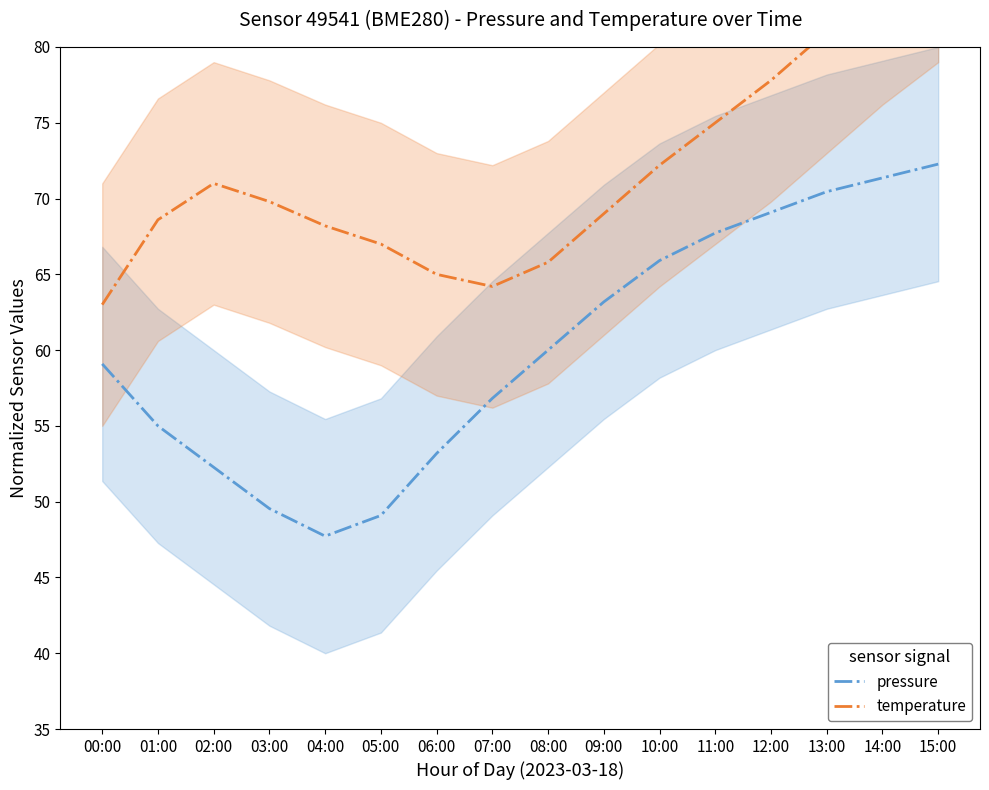

What position from the right is 00:00?

16